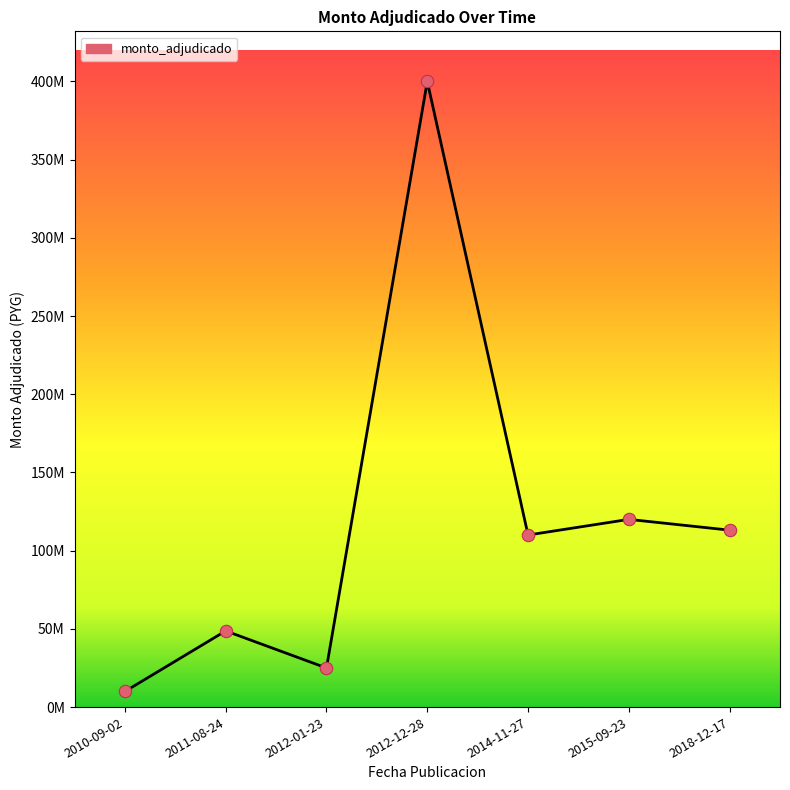

What is the change in value from 2011-08-24 to 2012-12-28?

+351300000